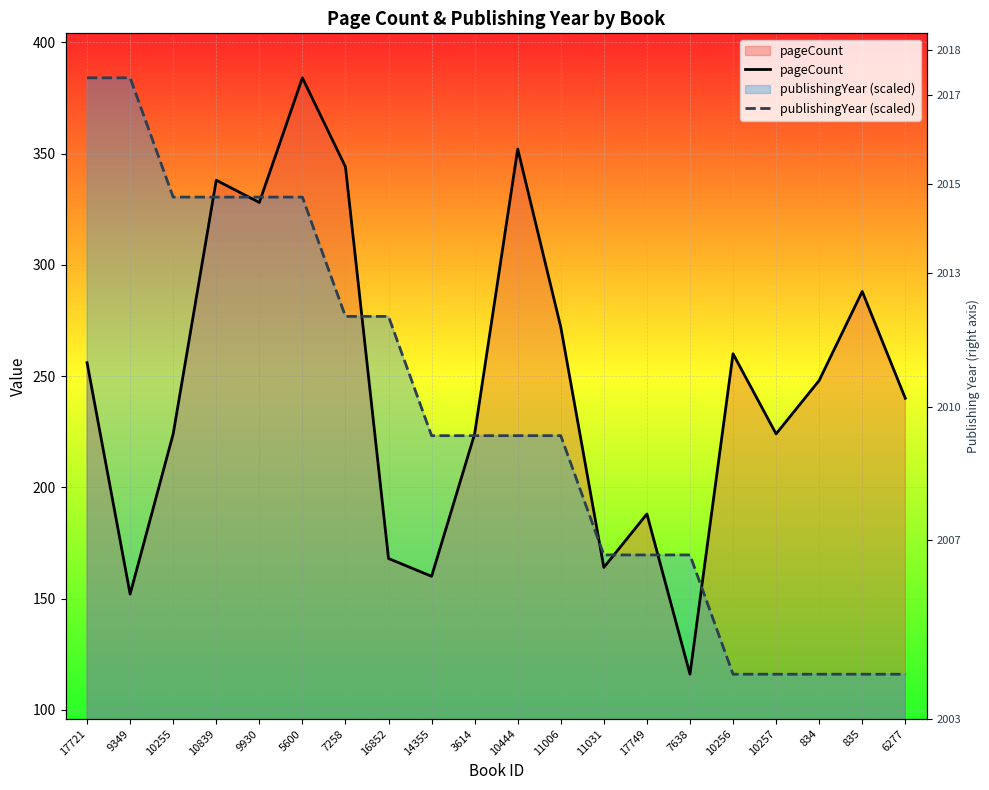

What are all the series names shown in the legend?

pageCount, publishingYear (scaled)